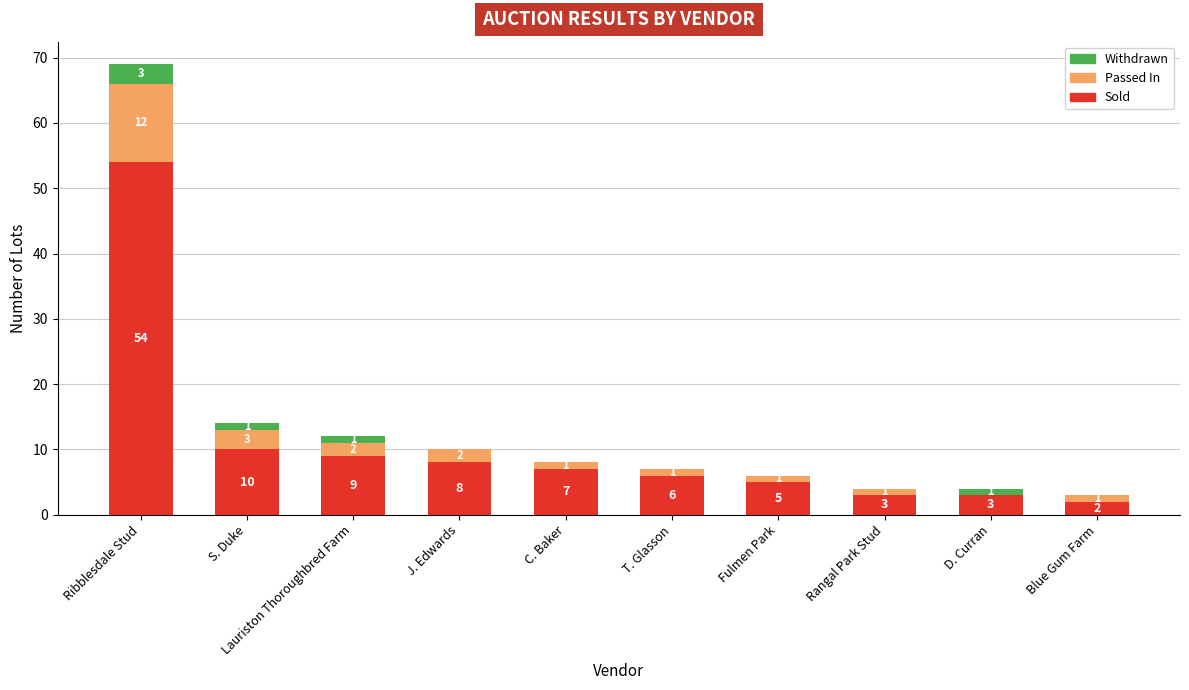

Are the bars grouped side by side (vs. stacked)?

No